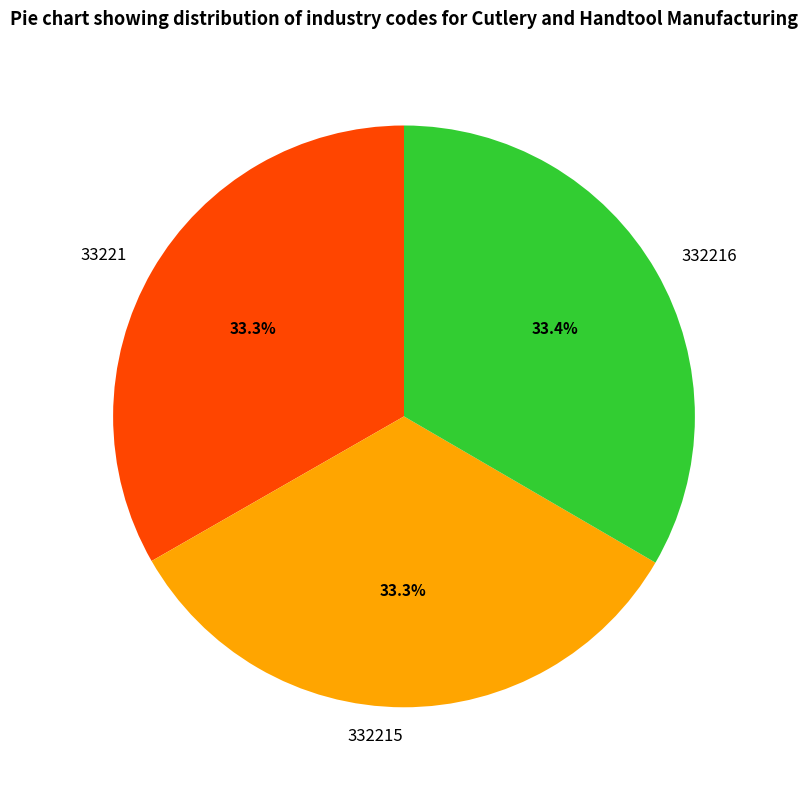

True or false: 332216 accounts for 33% of the total.

True